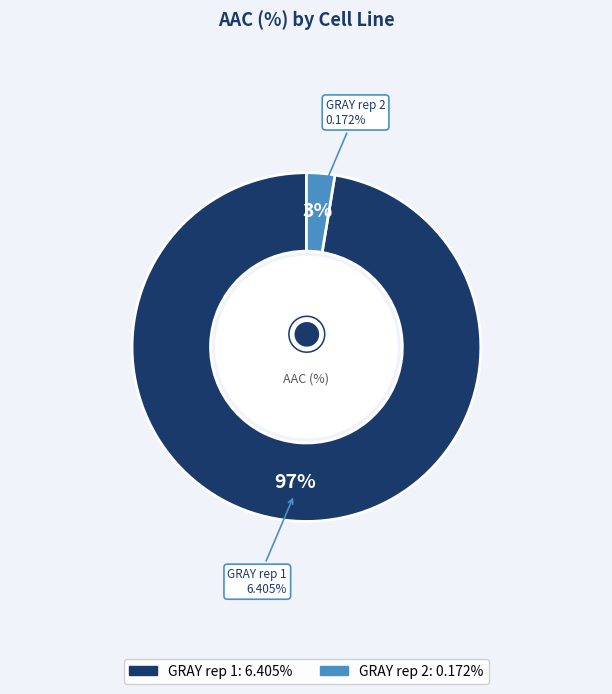

The GRAY rep 1 slice represents 97% of the pie. True or false?

True